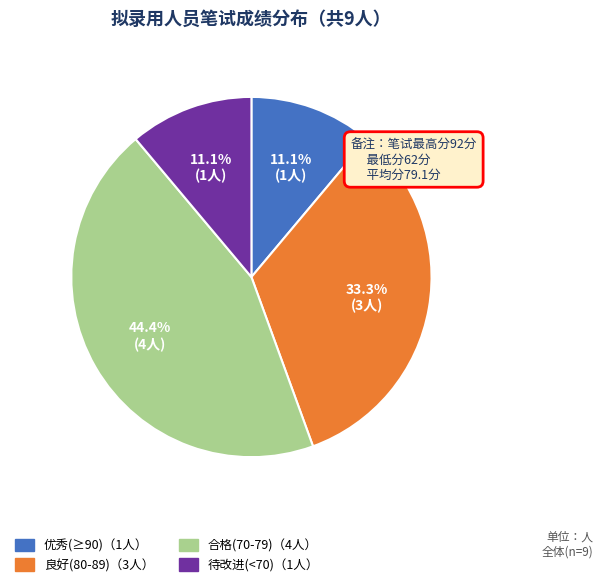

How many segments does this pie chart have?

4